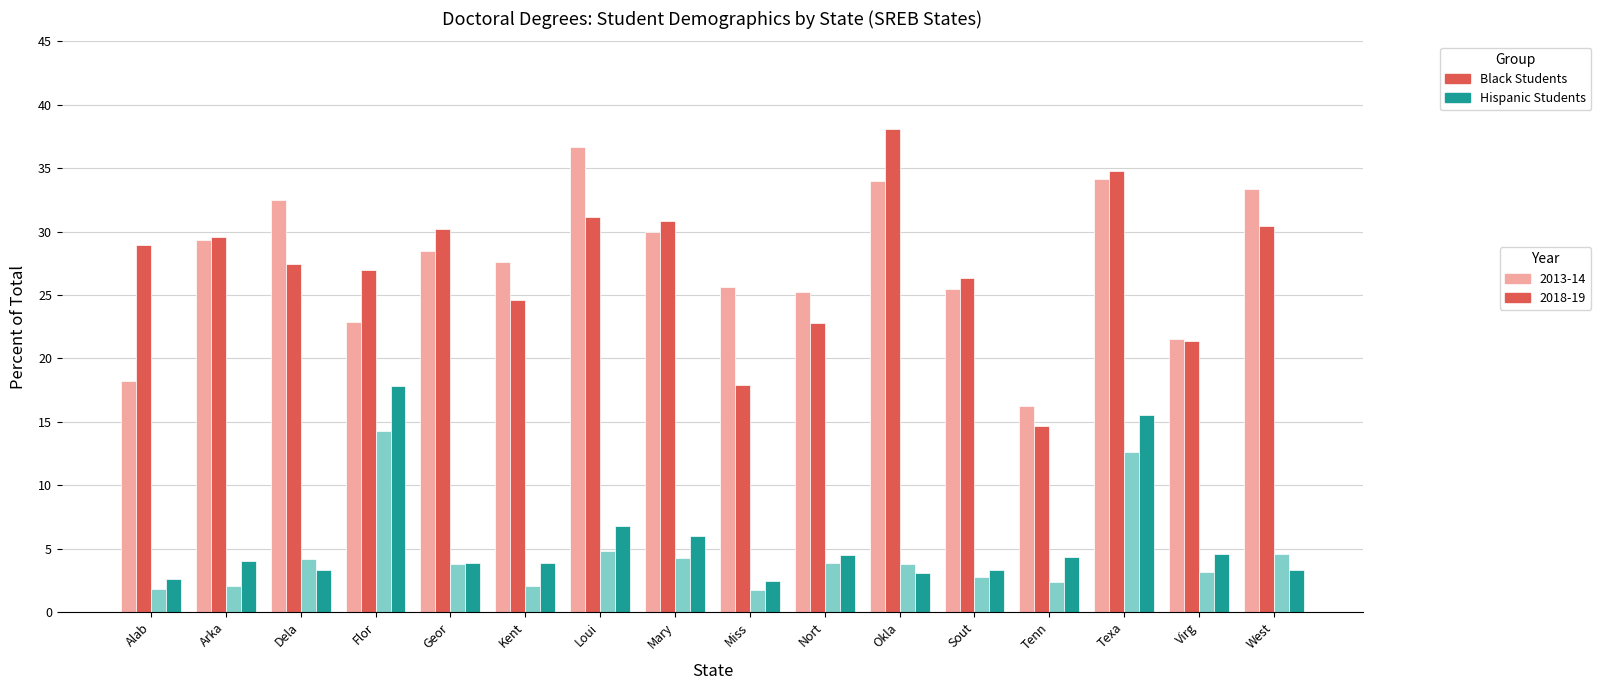

At which category is the sum across all series the highest?

Texa